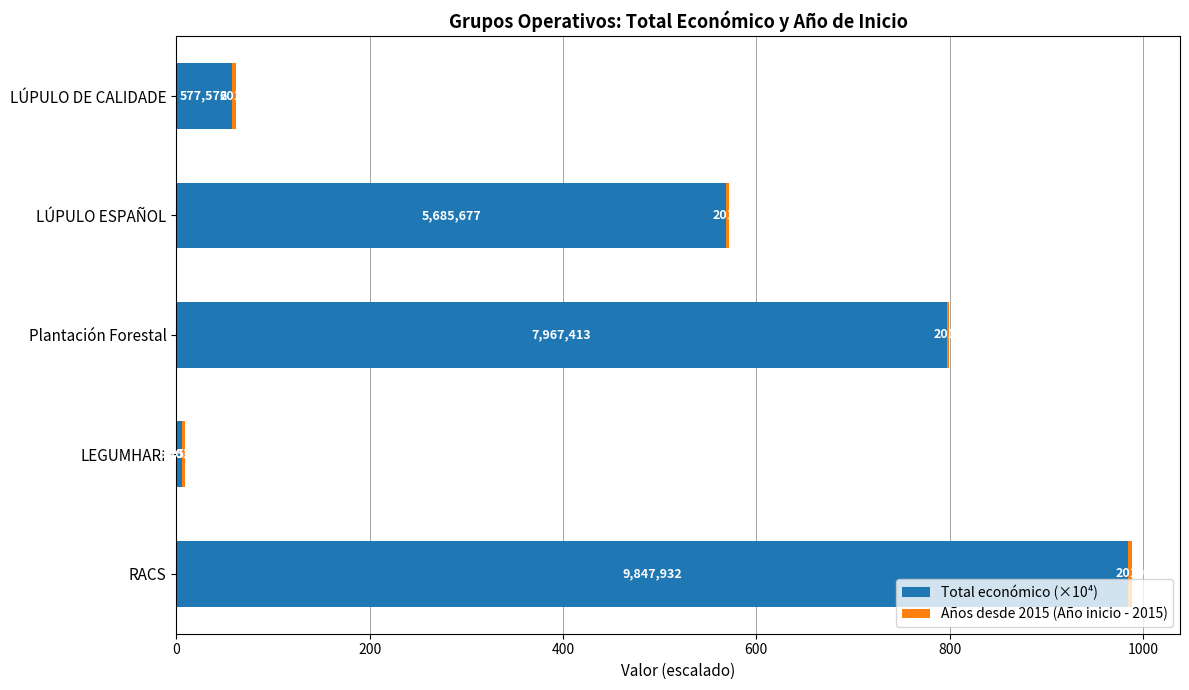

List the series in order of their overall mean, lowest first.

Años desde 2015 (Año inicio - 2015), Total económico (×10⁴)